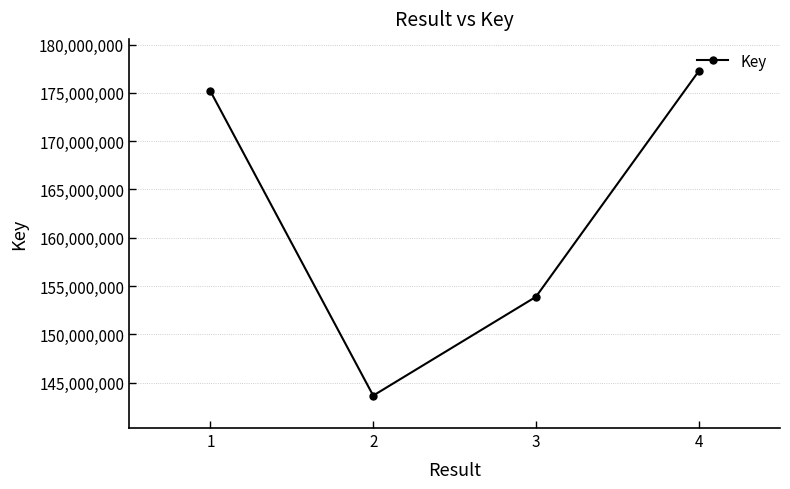

Does the chart display data point markers on the line(s)?

Yes